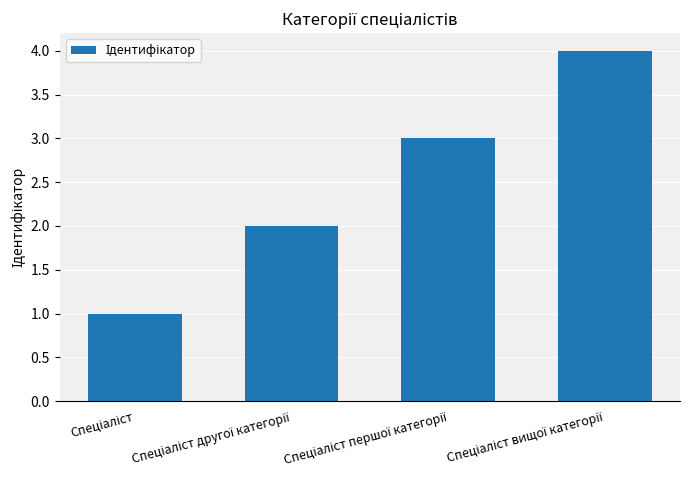

What is the maximum value shown in the chart?

4